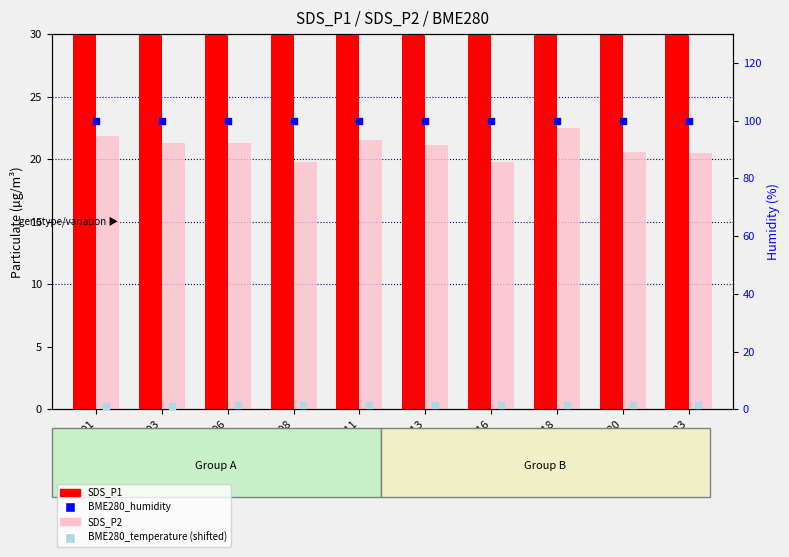

Which series has the widest spread of Y values?

SDS_P1